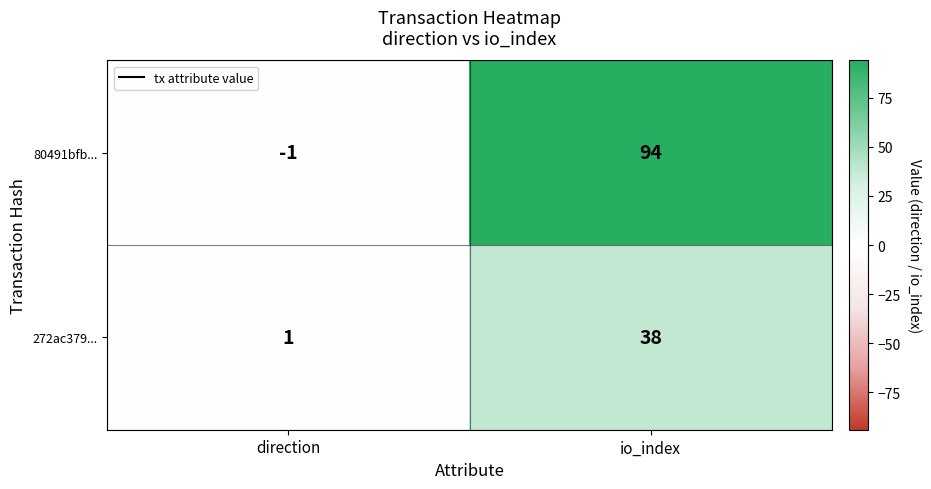

What is the greatest value displayed?

94